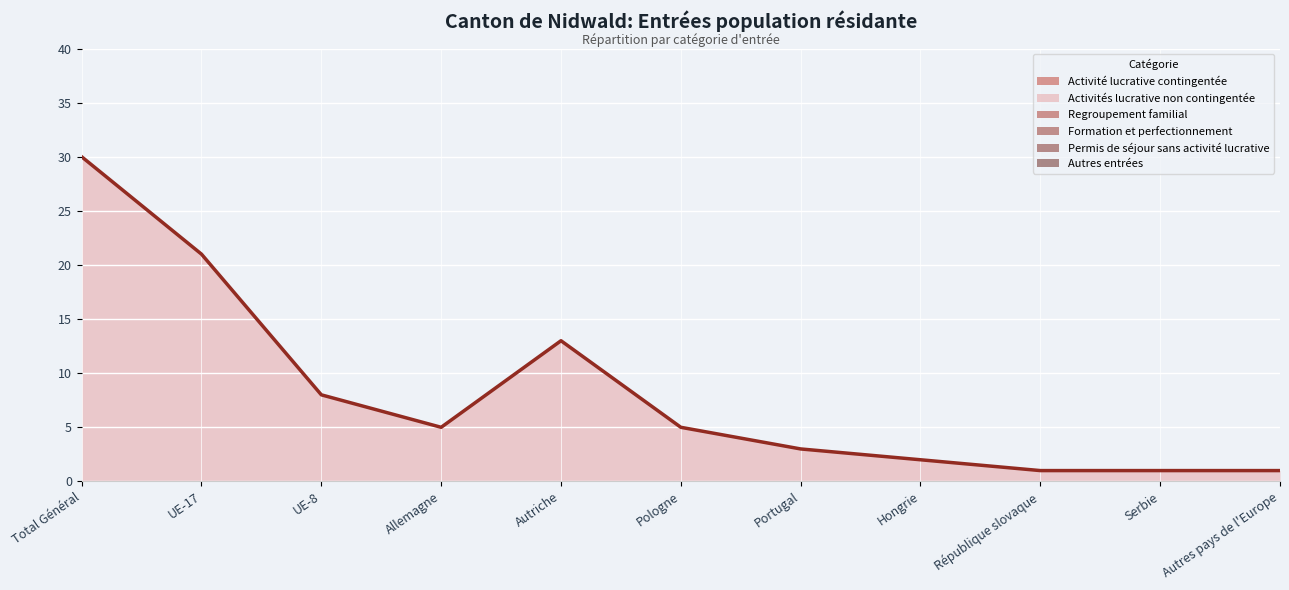

List the series in order of their peak value, highest first.

Activités lucrative non contingentée, Activité lucrative contingentée, Regroupement familial, Formation et perfectionnement, Permis de séjour sans activité lucrative, Autres entrées